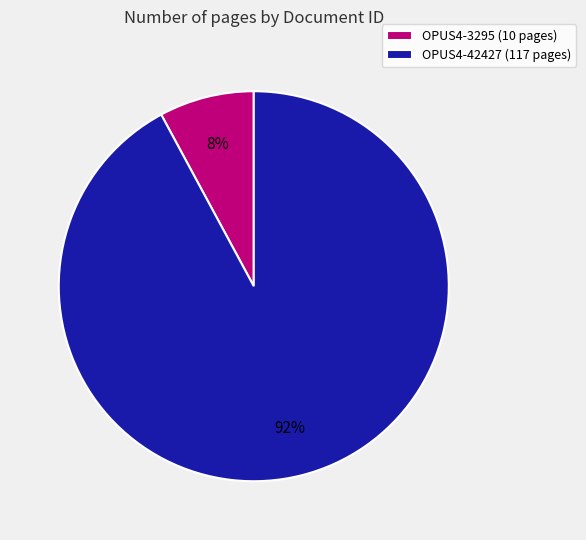

Which has a higher value, OPUS4-42427 or OPUS4-3295?

OPUS4-42427